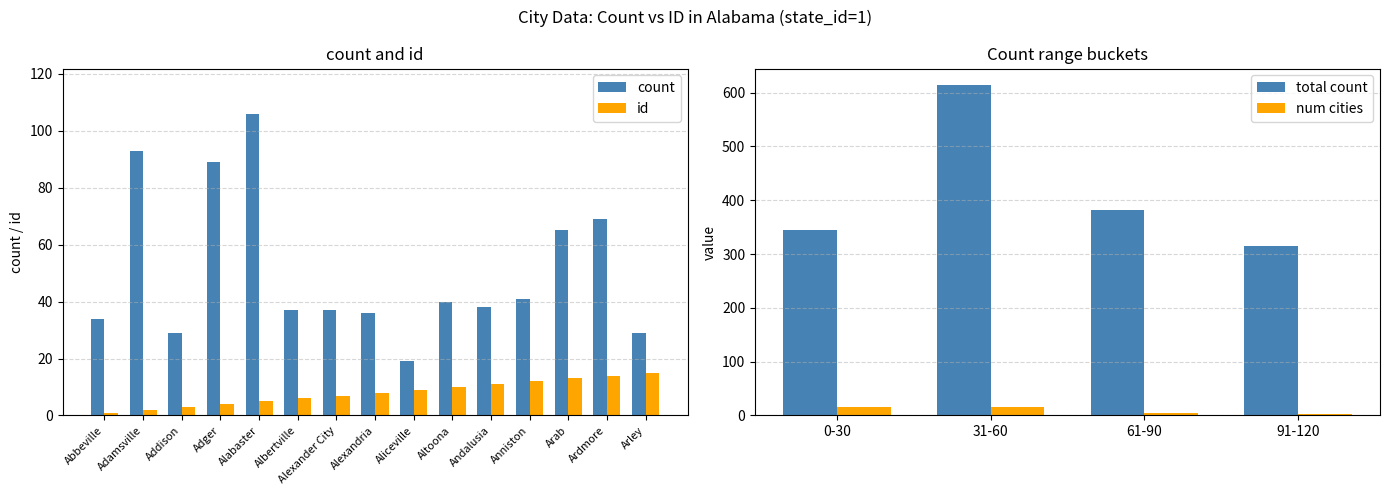

Where does the id series first go above 8?

Aliceville